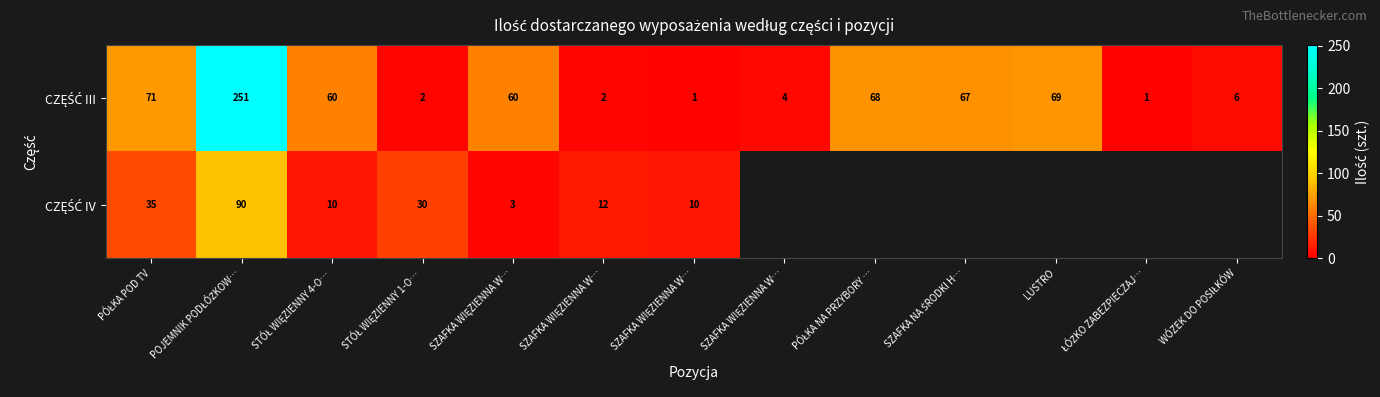

Which category has the highest value in the CZĘŚĆ III series?

POJEMNIK PODŁÓŻKOW…